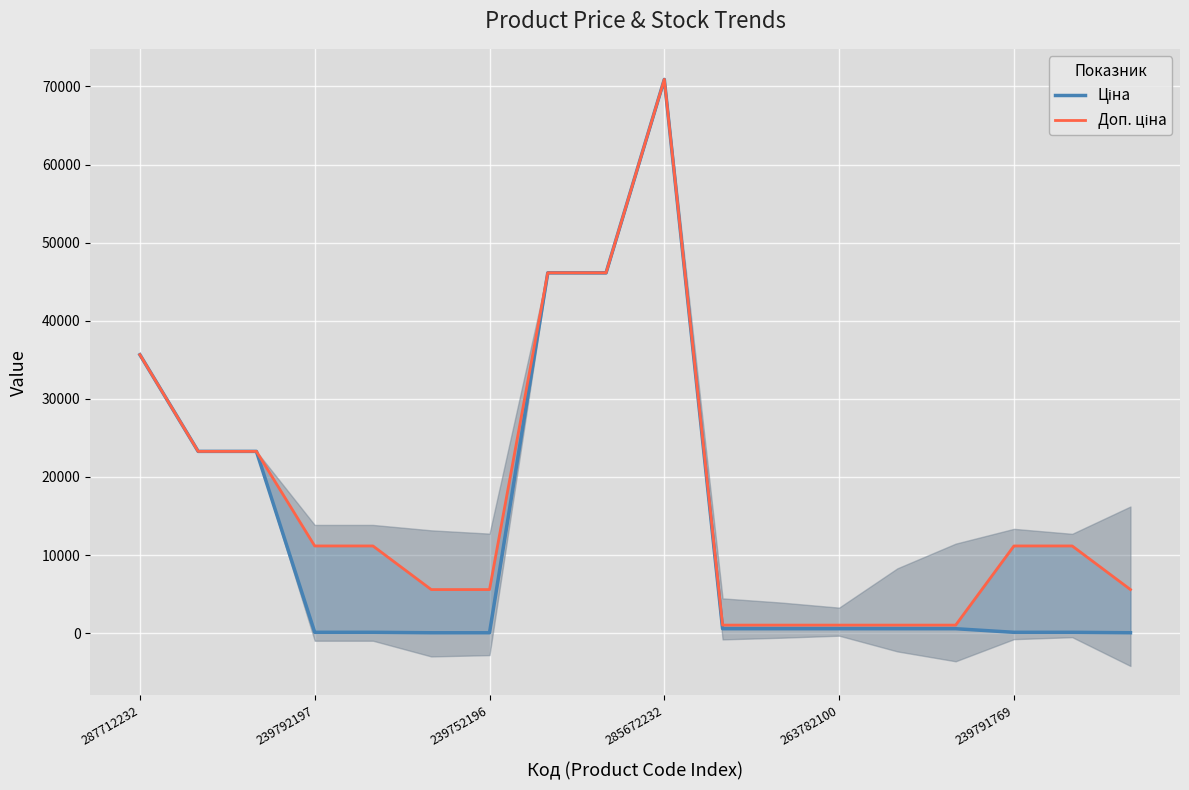

The value of Доп. ціна at 239791769 is 9303.1. True or false?

False